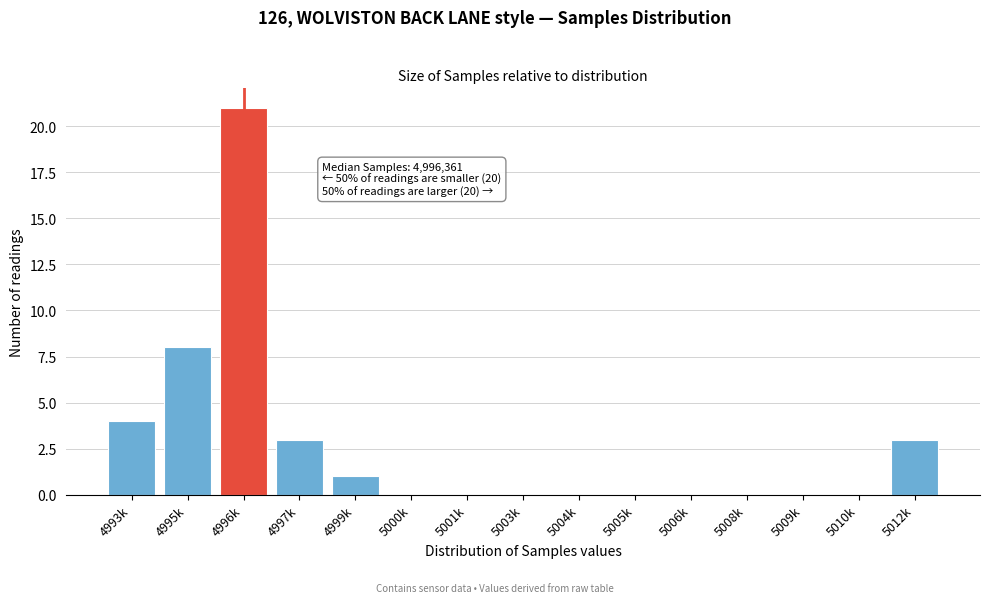

Reading left to right, what are all the values shown in this chart?

4993k=4	4995k=8	4996k=21	4997k=3	4999k=1	5000k=0	5001k=0	5003k=0	5004k=0	5005k=0	5006k=0	5008k=0	5009k=0	5010k=0	5012k=3